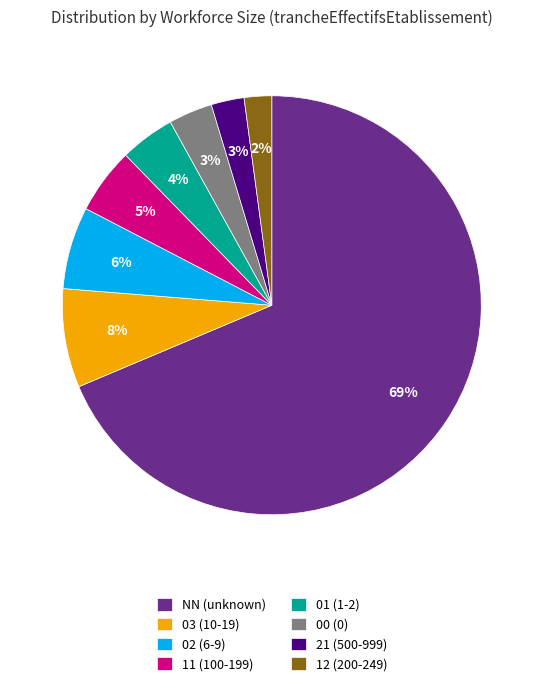

Is the sum of 11 and 00 greater than half?

No